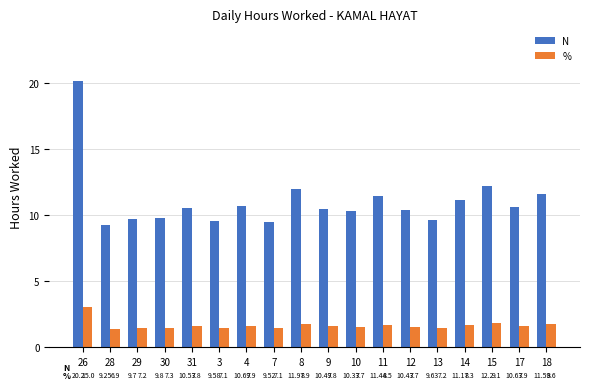

True or false: % has a value of 0.8 at 31.

False